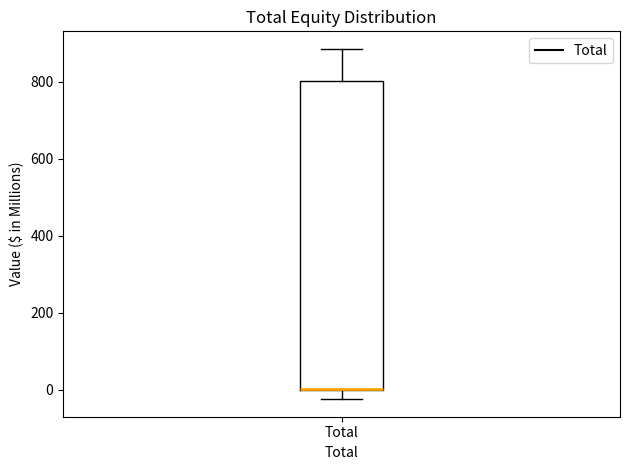

Read this box plot against the y-axis: the position of the median line, the range covered by the box, and the ends of both whiskers. The values are not printed on the chart, so give them approximately, as read against the axis.

median 0 (drawn on the box's lower edge), box 0 to 800, whiskers -20 to 880